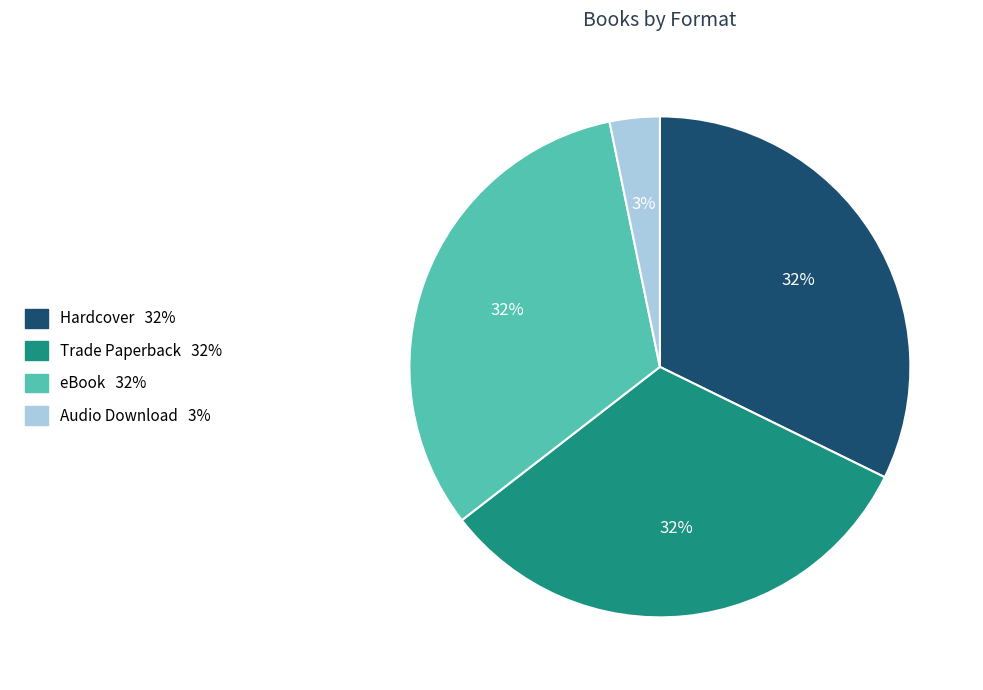

To the nearest percent, what percentage of the pie is Audio Download?

3%